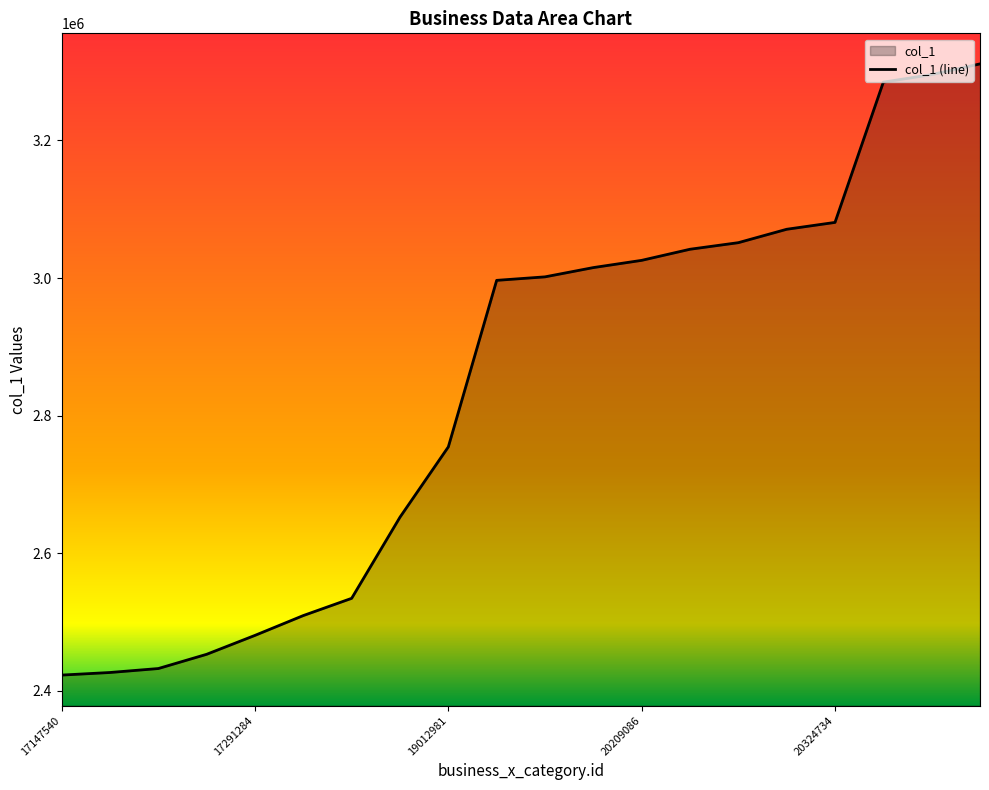

Is it true that the value at 5 is 3283124?

False